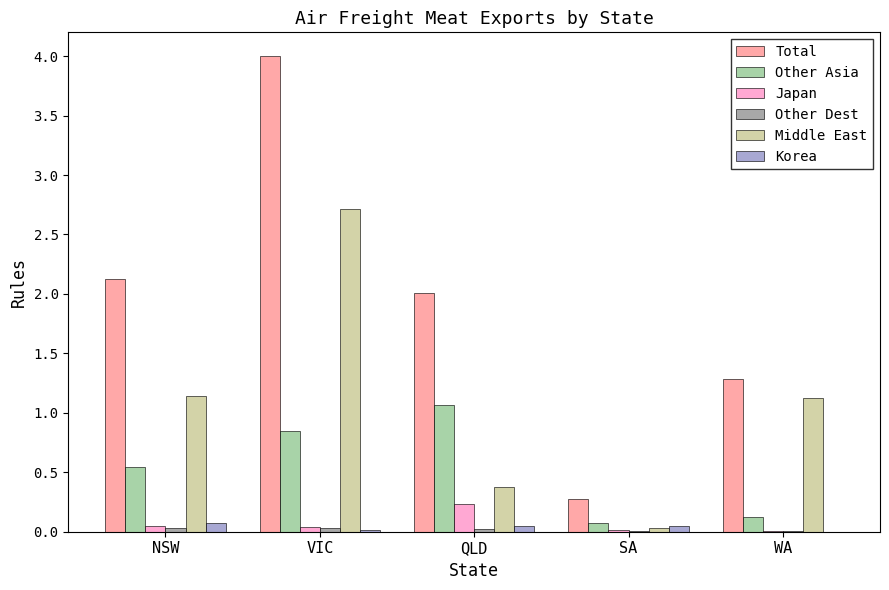

At which category is the sum across all series the highest?

VIC